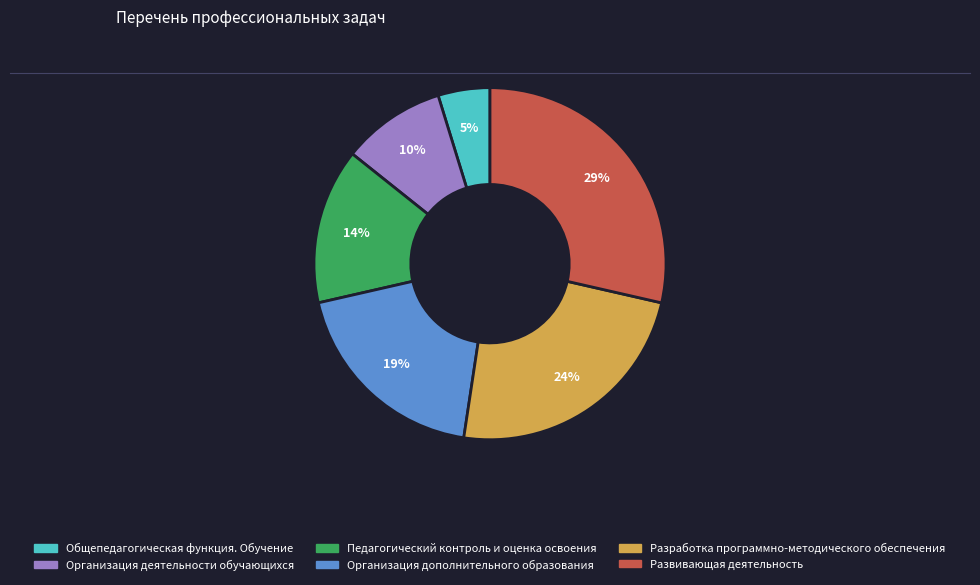

How many segments does this pie chart have?

6